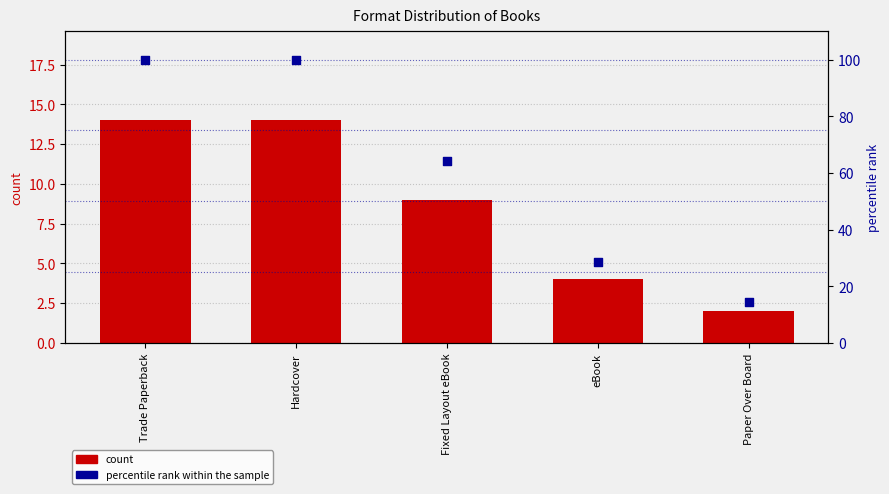

What is the total value across all series at eBook?

32.6